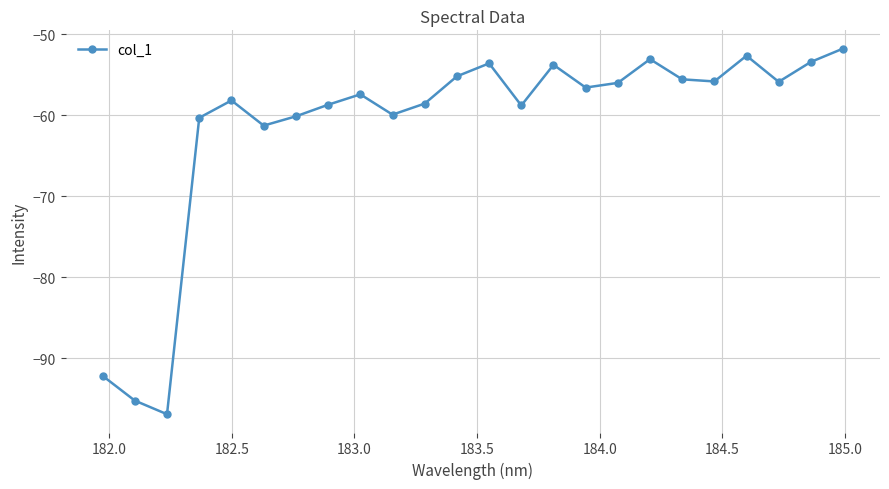

True or false: there are more than 1 points higher than both neighbors.

True